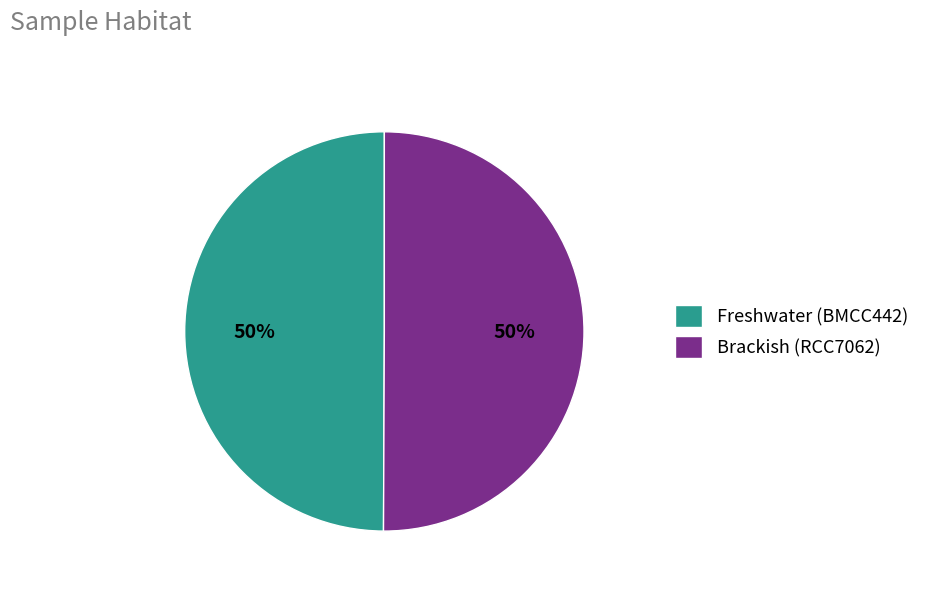

The Freshwater (BMCC442) slice represents 43% of the pie. True or false?

False